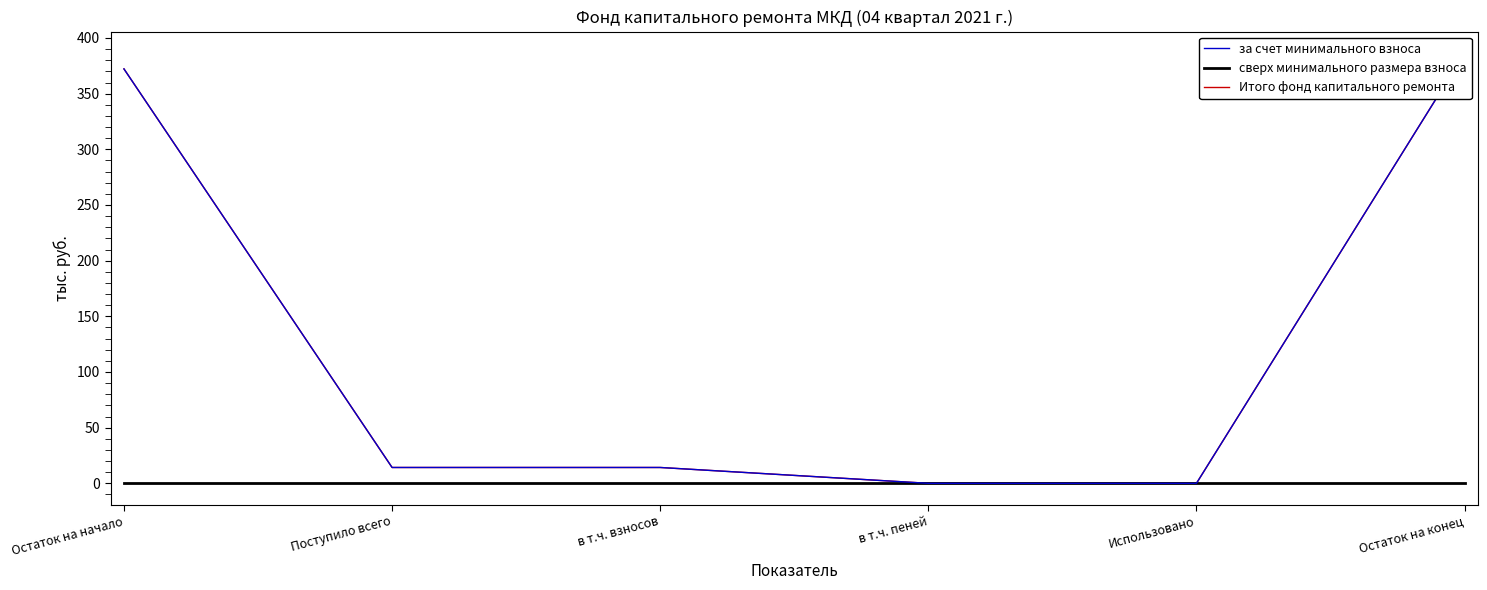

Does the chart display data point markers on the line(s)?

No